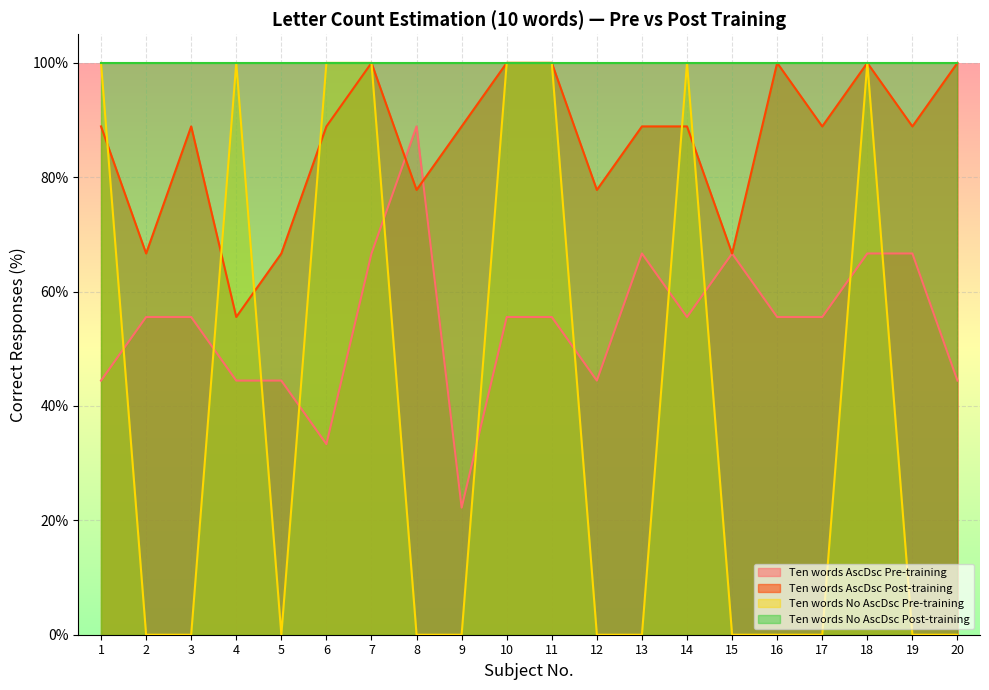

The Ten words AscDsc Post-training series shows 25.4 at 12. True or false?

False